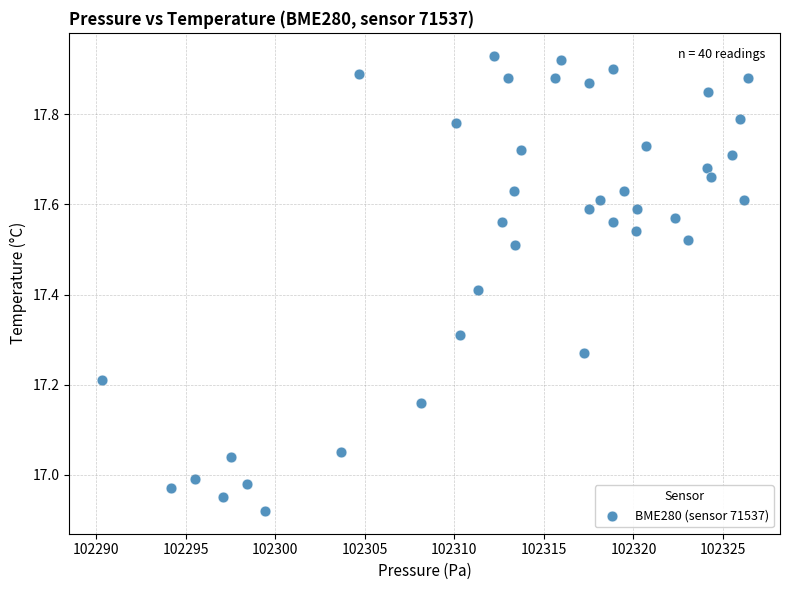

What is the range of X values (max minus min)?

36.1